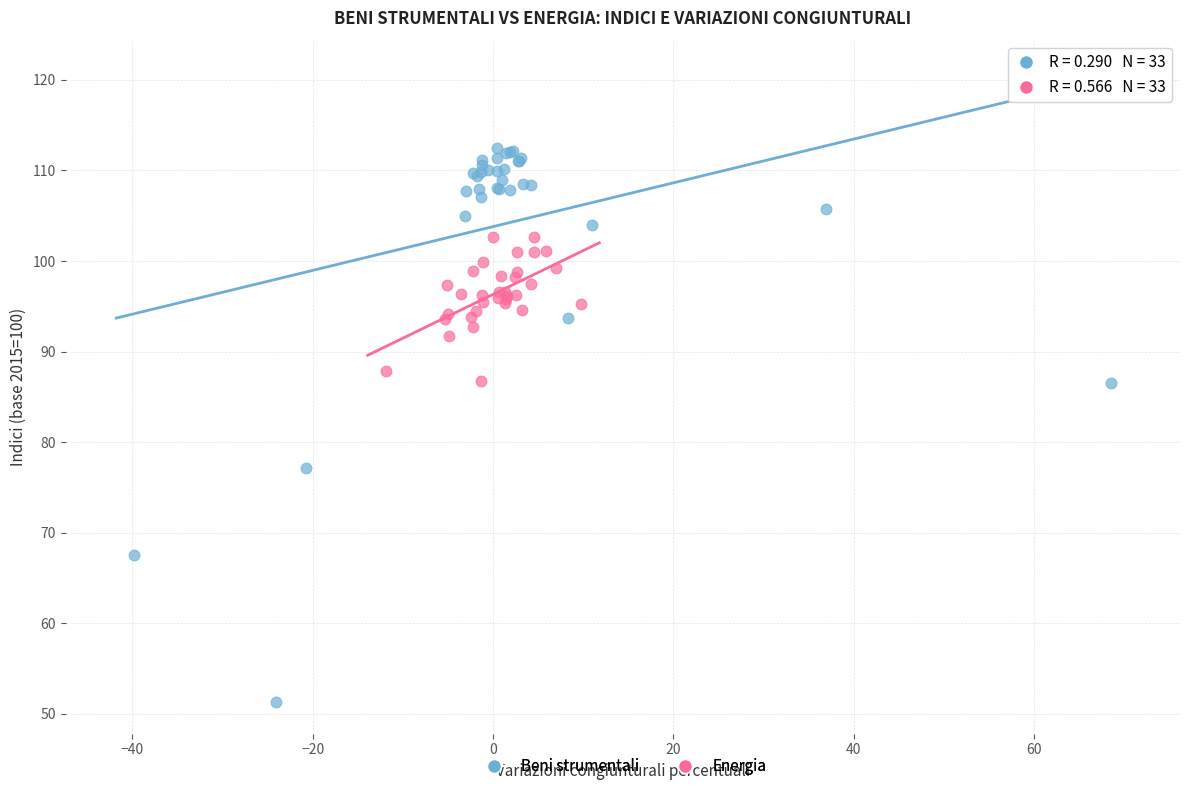

Which series has the widest spread of Y values?

Beni strumentali